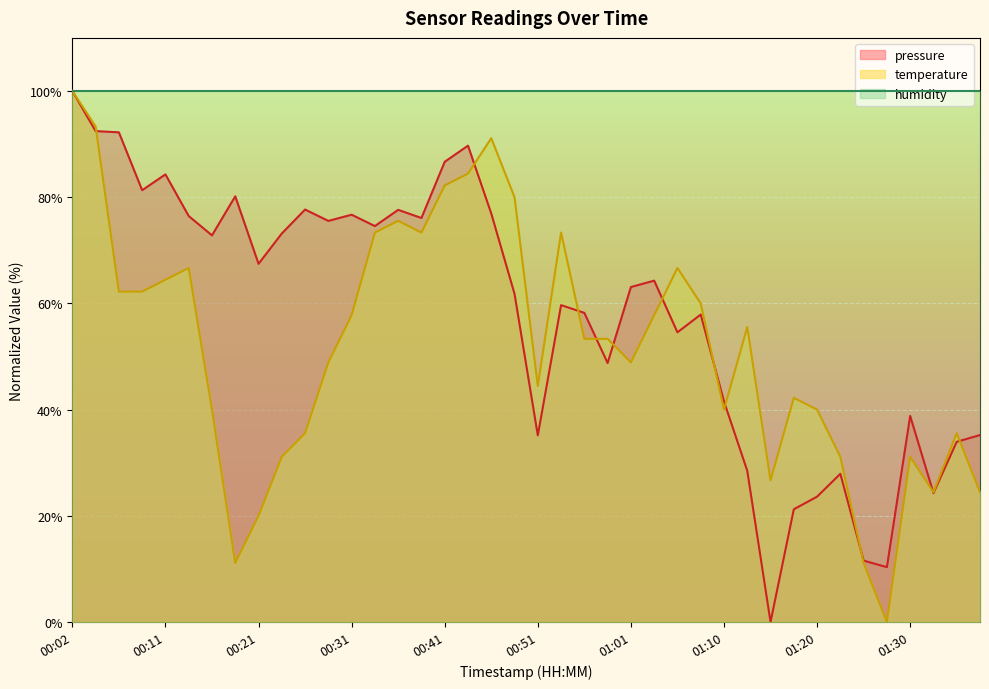

What is the greatest value displayed?

100.0